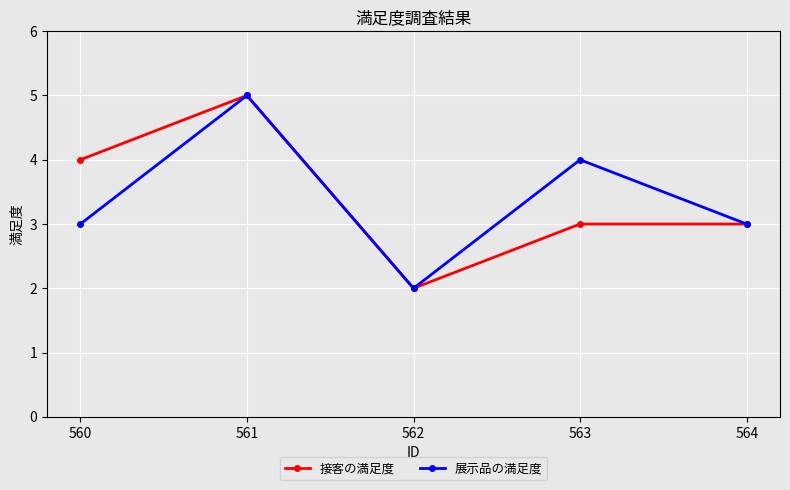

Which series changed the most between 560 and 562?

接客の満足度